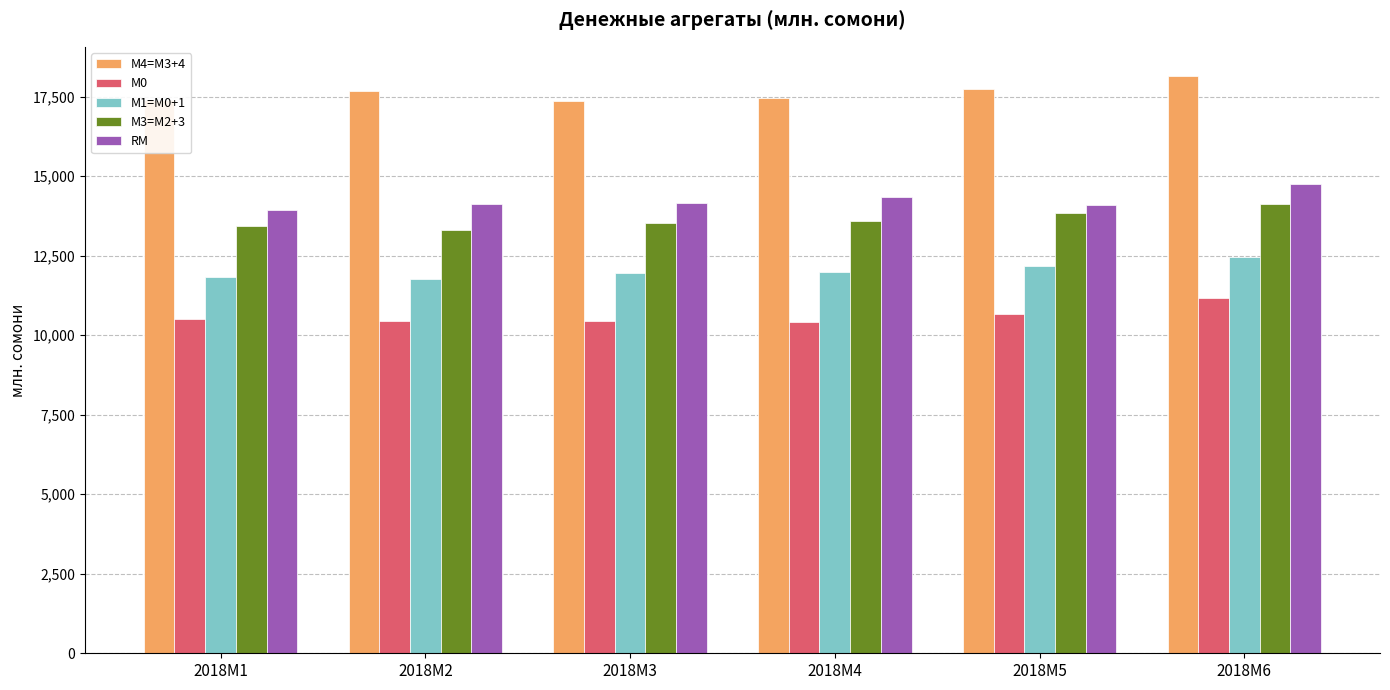

What is the average value of the М3=M2+3 series?

13641.4